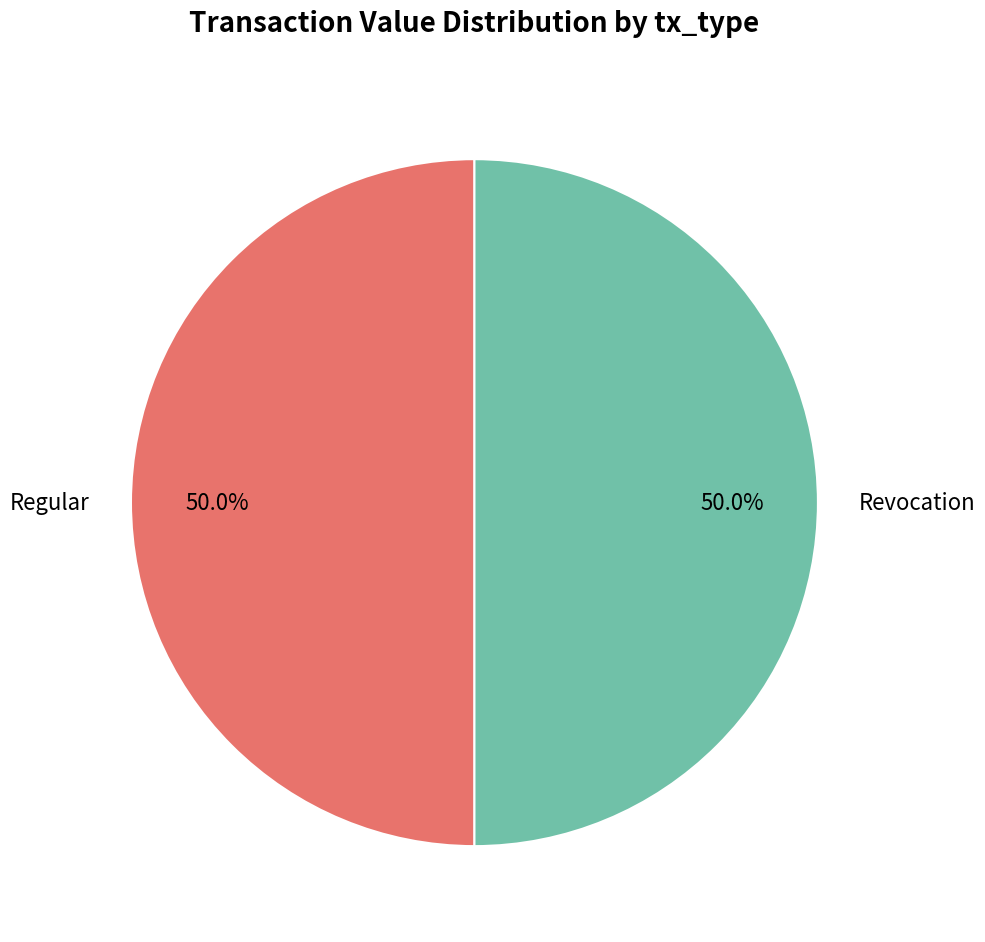

Combined, what portion of the pie is Revocation and Regular?

100.0%